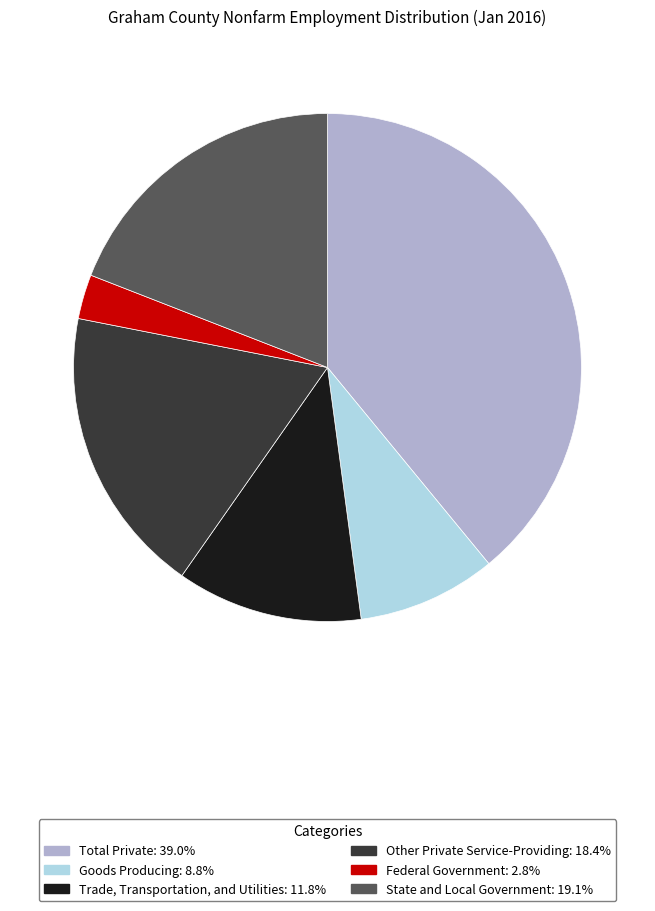

Is the sum of Goods Producing and Trade, Transportation, and Utilities greater than half?

No